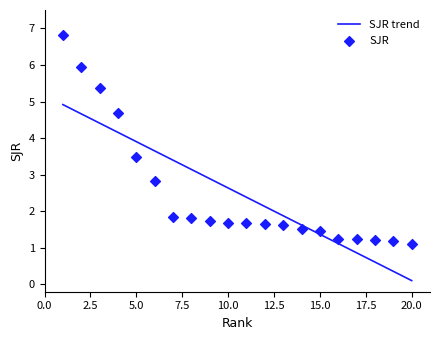

What is the change in value from 6 to 11?

-1.2